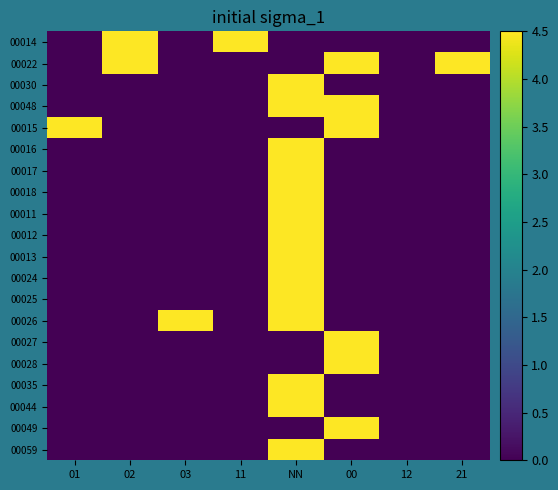

Reading right to left, extract all data points from this chart.

00014: 21=0.0	12=0.0	00=0.0	NN=0.0	11=4.5	03=0.0	02=4.5	01=0.0
00022: 21=4.5	12=0.0	00=4.5	NN=0.0	11=0.0	03=0.0	02=4.5	01=0.0
00030: 21=0.0	12=0.0	00=0.0	NN=9.0	11=0.0	03=0.0	02=0.0	01=0.0
00048: 21=0.0	12=0.0	00=4.5	NN=4.5	11=0.0	03=0.0	02=0.0	01=0.0
00015: 21=0.0	12=0.0	00=4.5	NN=0.0	11=0.0	03=0.0	02=0.0	01=4.5
00016: 21=0.0	12=0.0	00=0.0	NN=4.5	11=0.0	03=0.0	02=0.0	01=0.0
00017: 21=0.0	12=0.0	00=0.0	NN=9.0	11=0.0	03=0.0	02=0.0	01=0.0
00018: 21=0.0	12=0.0	00=0.0	NN=4.5	11=0.0	03=0.0	02=0.0	01=0.0
00011: 21=0.0	12=0.0	00=0.0	NN=4.5	11=0.0	03=0.0	02=0.0	01=0.0
00012: 21=0.0	12=0.0	00=0.0	NN=4.5	11=0.0	03=0.0	02=0.0	01=0.0
00013: 21=0.0	12=0.0	00=0.0	NN=4.5	11=0.0	03=0.0	02=0.0	01=0.0
00024: 21=0.0	12=0.0	00=0.0	NN=4.5	11=0.0	03=0.0	02=0.0	01=0.0
00025: 21=0.0	12=0.0	00=0.0	NN=4.5	11=0.0	03=0.0	02=0.0	01=0.0
00026: 21=0.0	12=0.0	00=0.0	NN=4.5	11=0.0	03=4.5	02=0.0	01=0.0
00027: 21=0.0	12=0.0	00=4.5	NN=0.0	11=0.0	03=0.0	02=0.0	01=0.0
00028: 21=0.0	12=0.0	00=4.5	NN=0.0	11=0.0	03=0.0	02=0.0	01=0.0
00035: 21=0.0	12=0.0	00=0.0	NN=4.5	11=0.0	03=0.0	02=0.0	01=0.0
00044: 21=0.0	12=0.0	00=0.0	NN=4.5	11=0.0	03=0.0	02=0.0	01=0.0
00049: 21=0.0	12=0.0	00=4.5	NN=0.0	11=0.0	03=0.0	02=0.0	01=0.0
00059: 21=0.0	12=0.0	00=0.0	NN=4.5	11=0.0	03=0.0	02=0.0	01=0.0